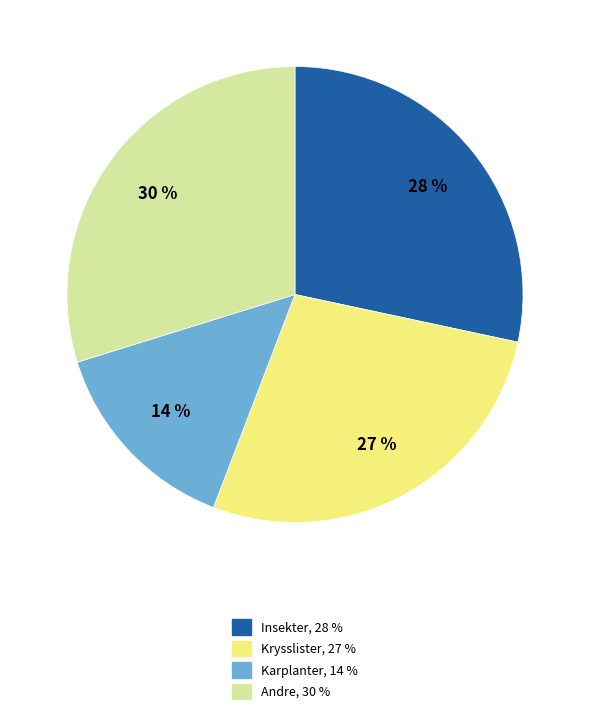

To the nearest percent, what is the average slice percentage?

25%